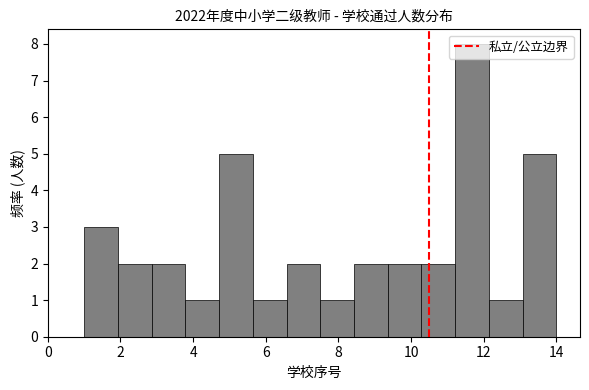

Reading left to right, list every bar in this chart as the range it spans on the x-axis followed by its height. Neither the bar edges nor the heights are printed on the chart, so give them approximately, as read against the axes.

1.0 to 2.0: 3
2.0 to 2.8: 2
2.8 to 3.8: 2
3.8 to 4.8: 1
4.8 to 5.6: 5
5.6 to 6.6: 1
6.6 to 7.6: 2
7.6 to 8.4: 1
8.4 to 9.4: 2
9.4 to 10.2: 2
10.2 to 11.2: 2
11.2 to 12.2: 8
12.2 to 13.0: 1
13.0 to 14.0: 5